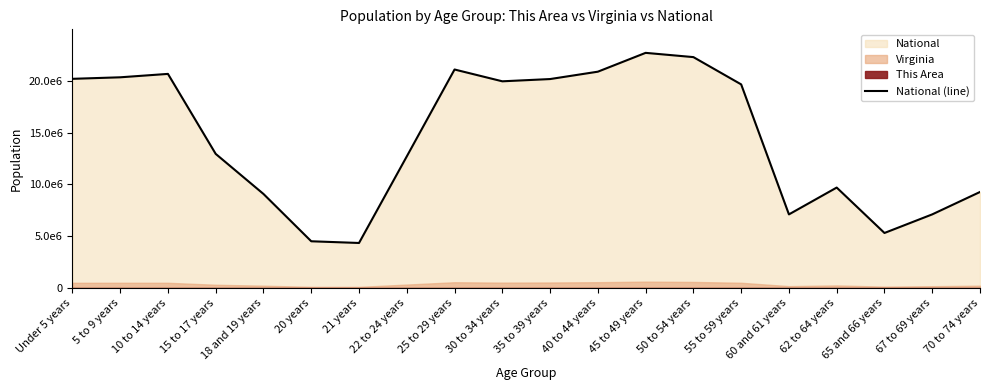

Between 22 to 24 years and 10 to 14 years, which is larger?

10 to 14 years